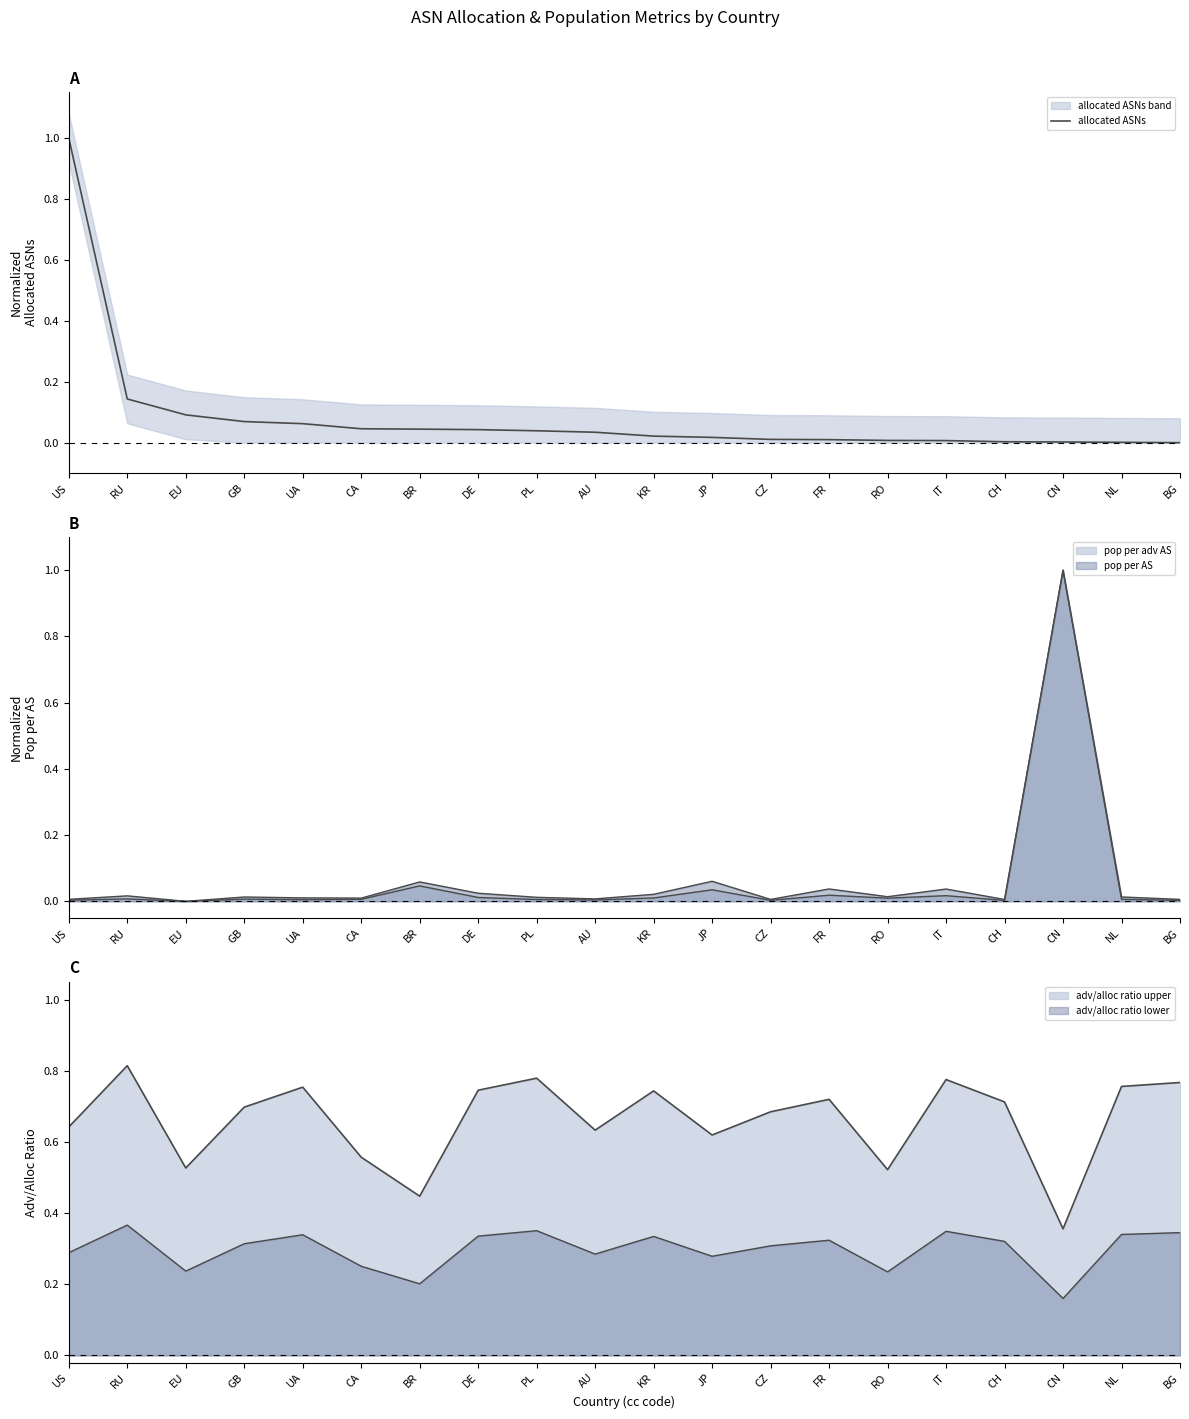

Rank the categories by value from lowest to highest.

BG, NL, CN, CH, IT, RO, FR, CZ, JP, KR, AU, PL, DE, BR, CA, UA, GB, EU, RU, US